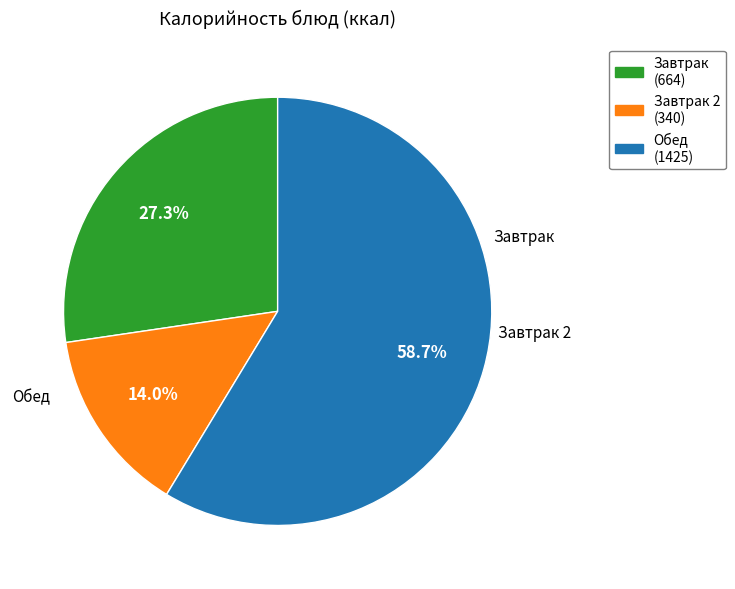

Is there a majority slice in this chart?

Yes